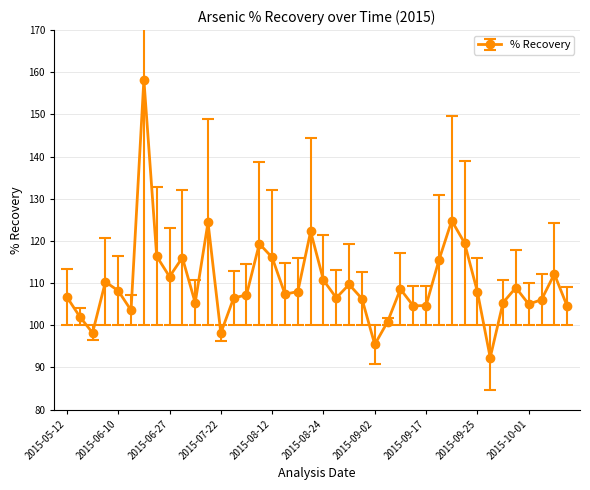

True or false: the data has more than 0 interior local peaks.

True